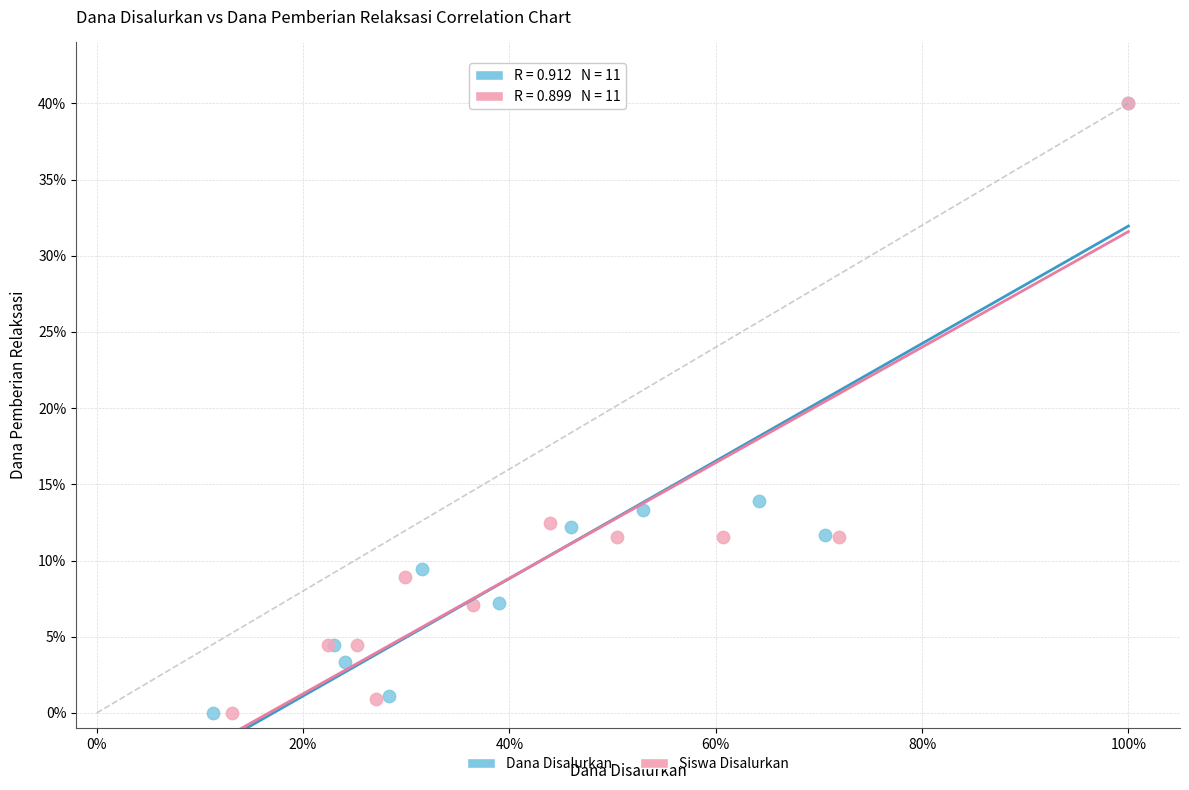

What are all the series names shown in the legend?

Dana Disalurkan, Siswa Disalurkan